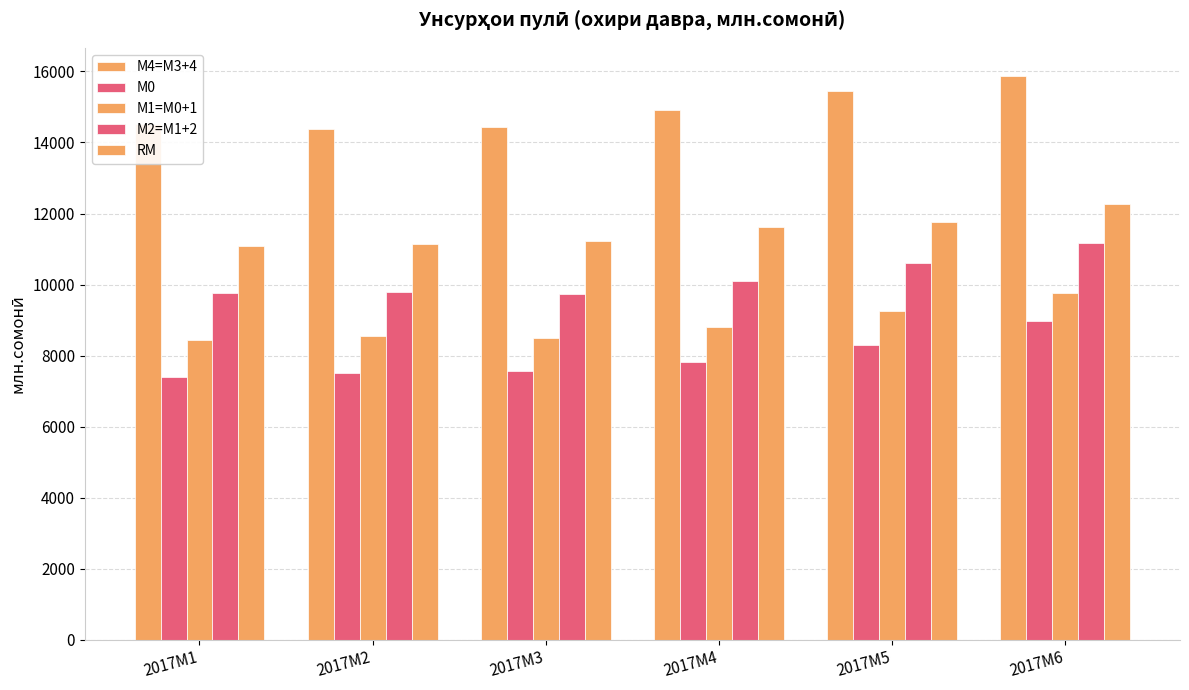

Rank the series by their maximum value, from lowest to highest.

М0, М1=M0+1, М2=M1+2, RM, М4=M3+4